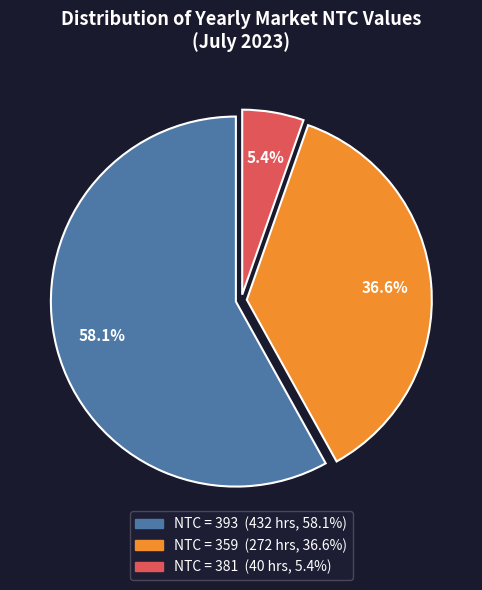

Is there any slice that represents more than half of the pie?

Yes